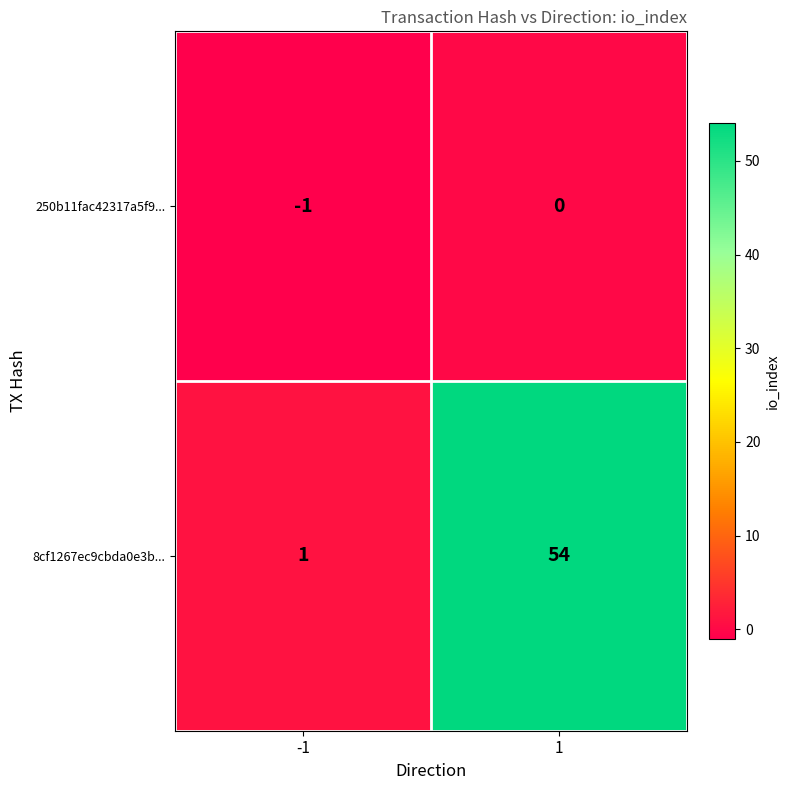

Which series has the largest total across all categories?

8cf1267ec9cbda0e3b...